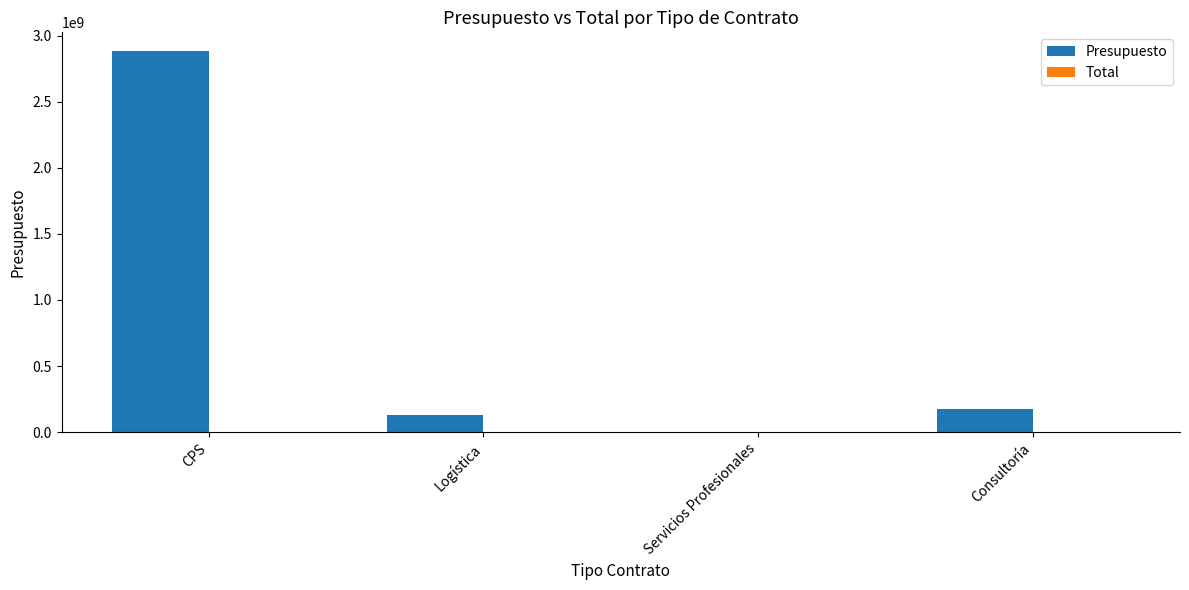

What is the highest value of the Presupuesto series?

2881386575.3